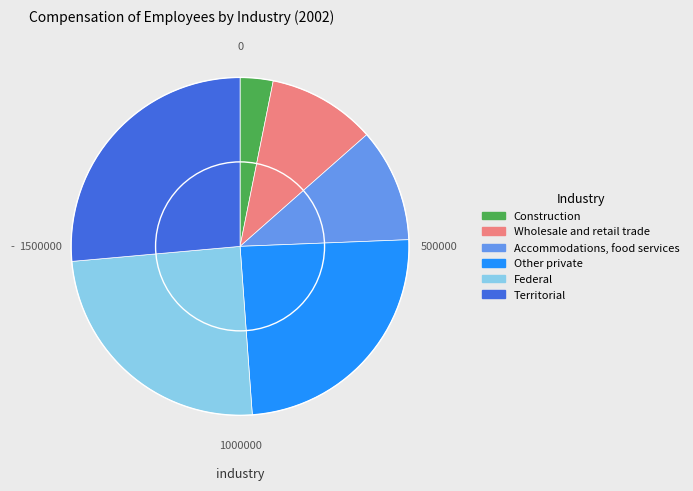

Is the sum of Federal and Other private greater than half?

No